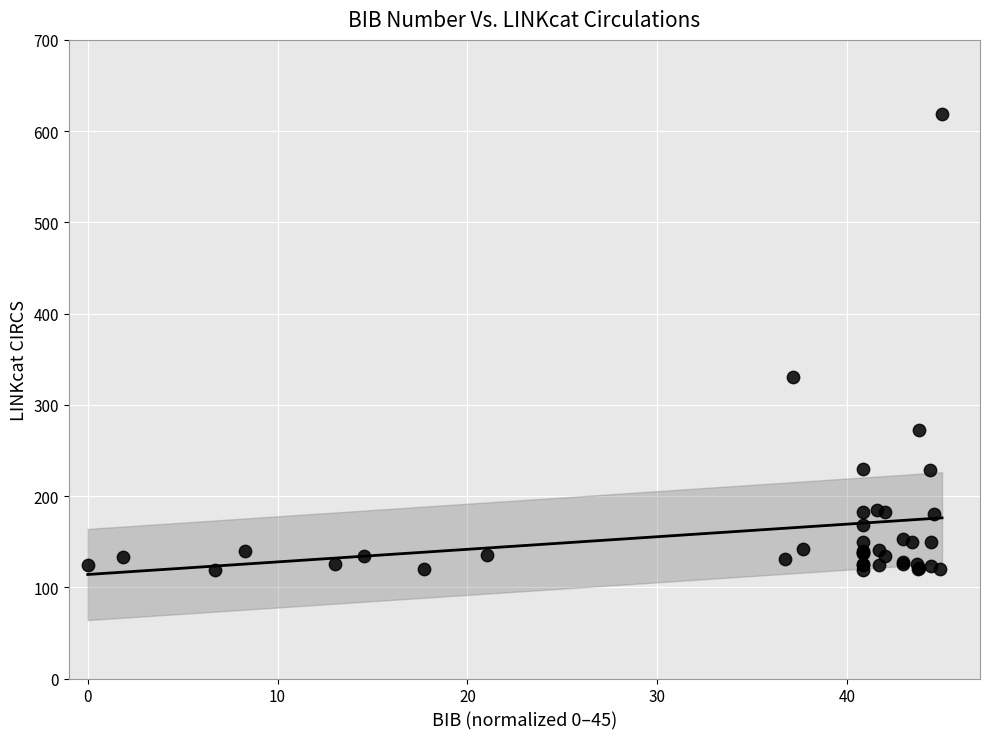

What Y value in the scatter plot is closest to 369?

330